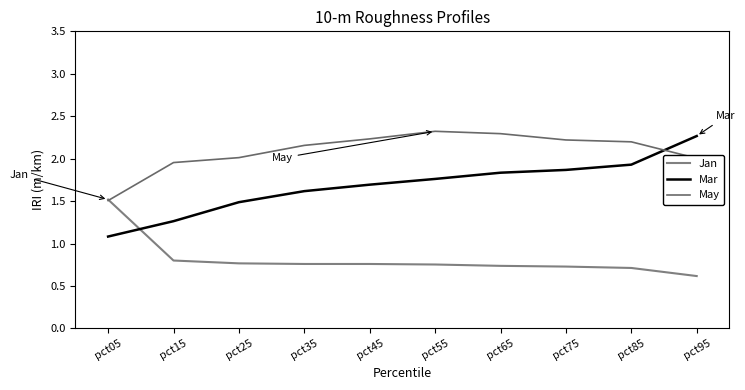

What is the difference between the Mar values at pct45 and pct05?

0.6